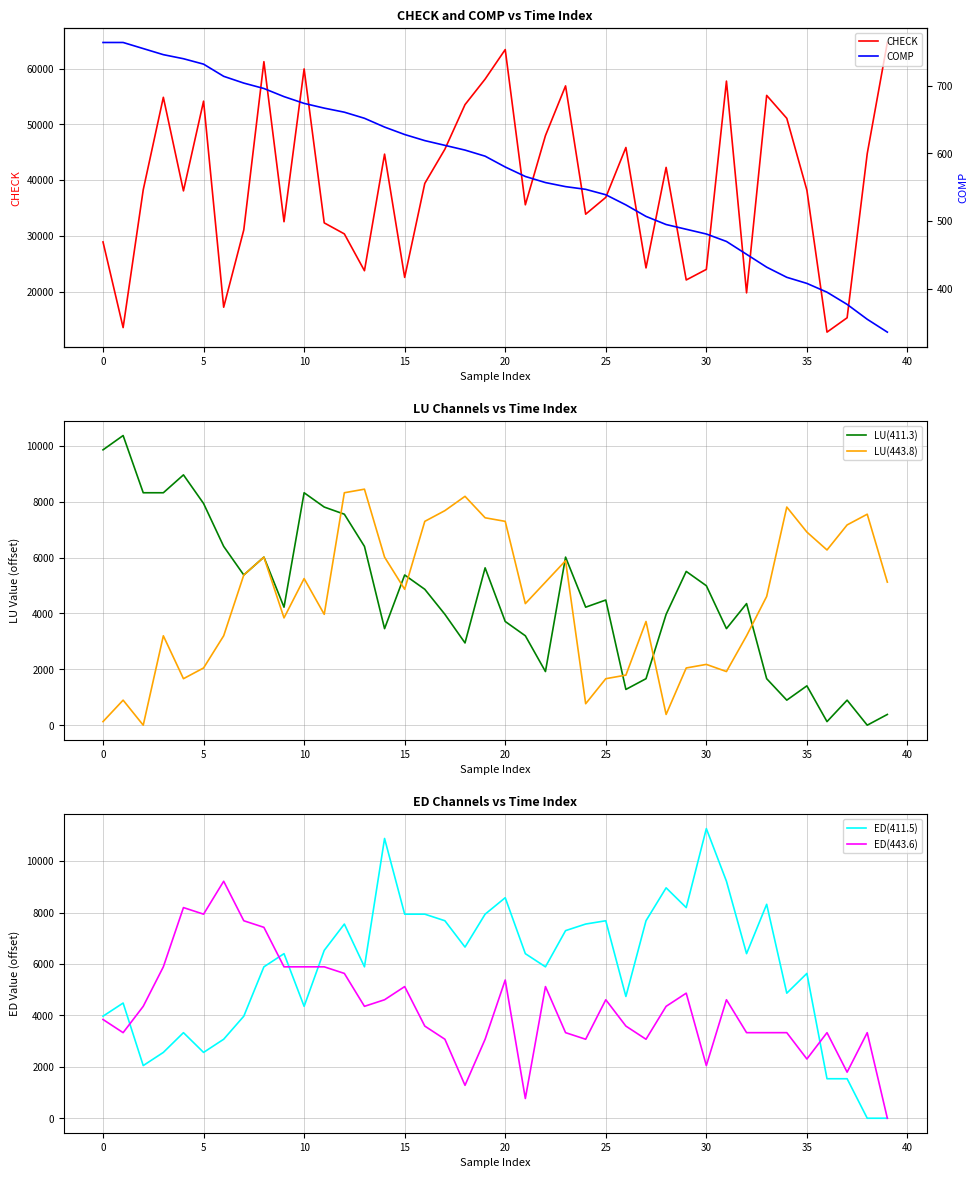

Which series ends up on top after the final intersection of ED(443.6) and LU(411.3)?

LU(411.3)